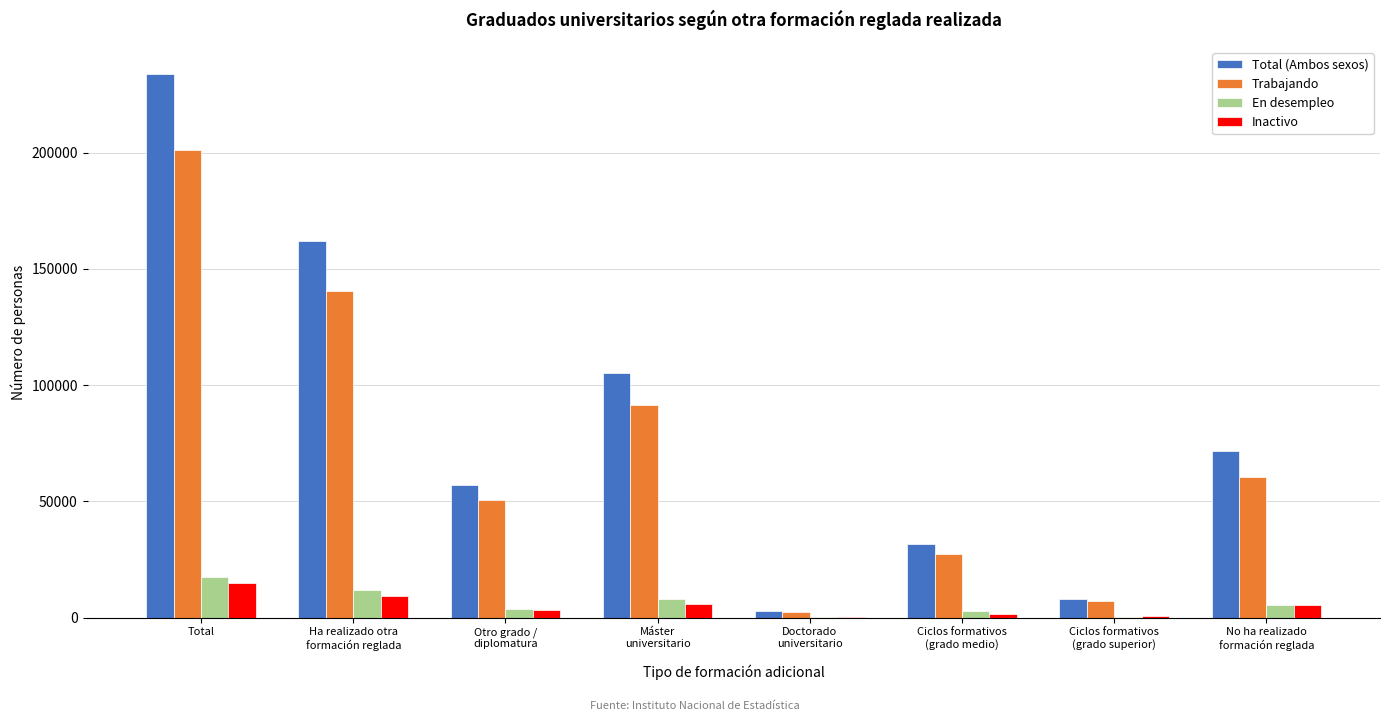

What is the total value across all series at Total?

467253